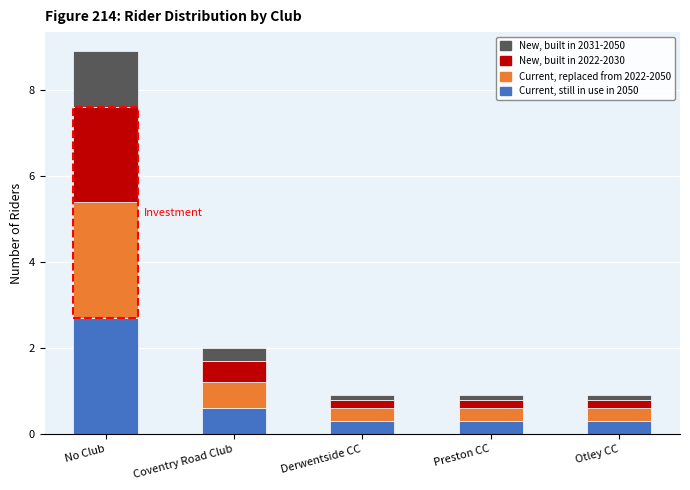

What is the difference between the second highest and minimum values in the Current, still in use in 2050 series?

0.3